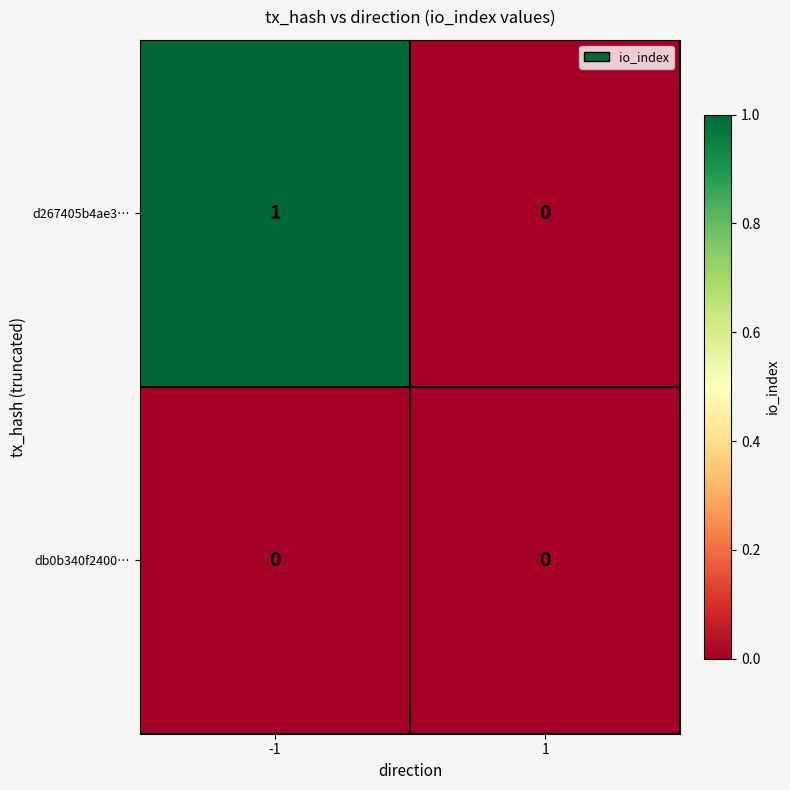

Count the number of categories in the chart.

2